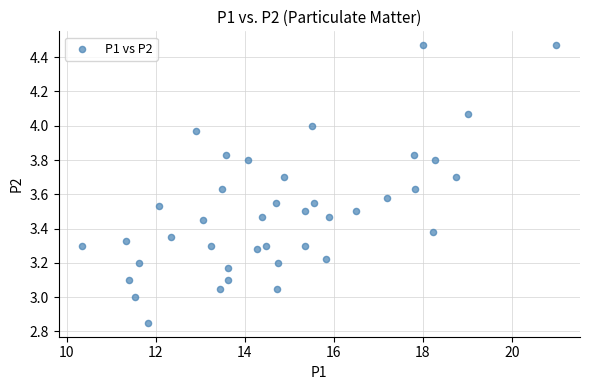

What is the range of Y values (max minus min)?

1.6